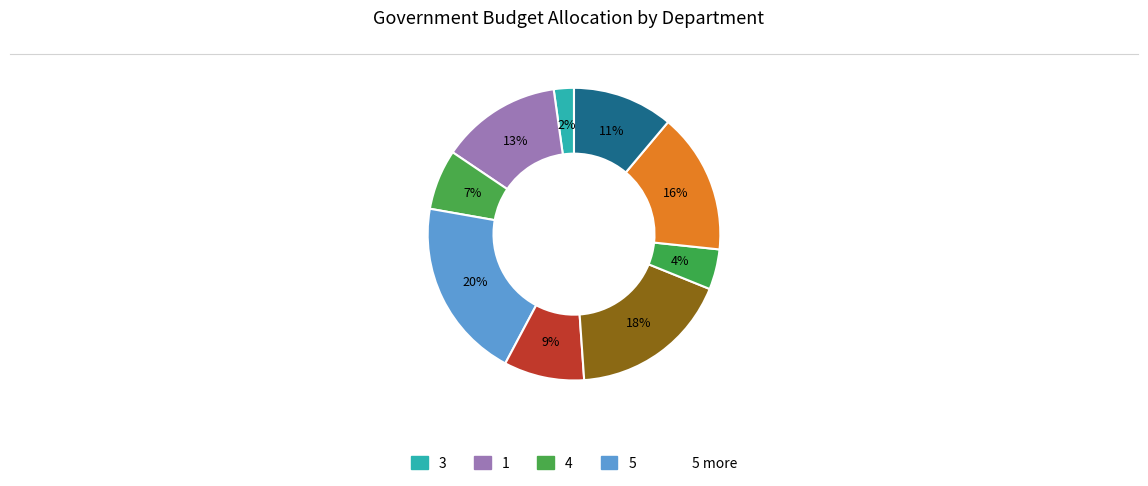

Count the number of slices in the pie.

9